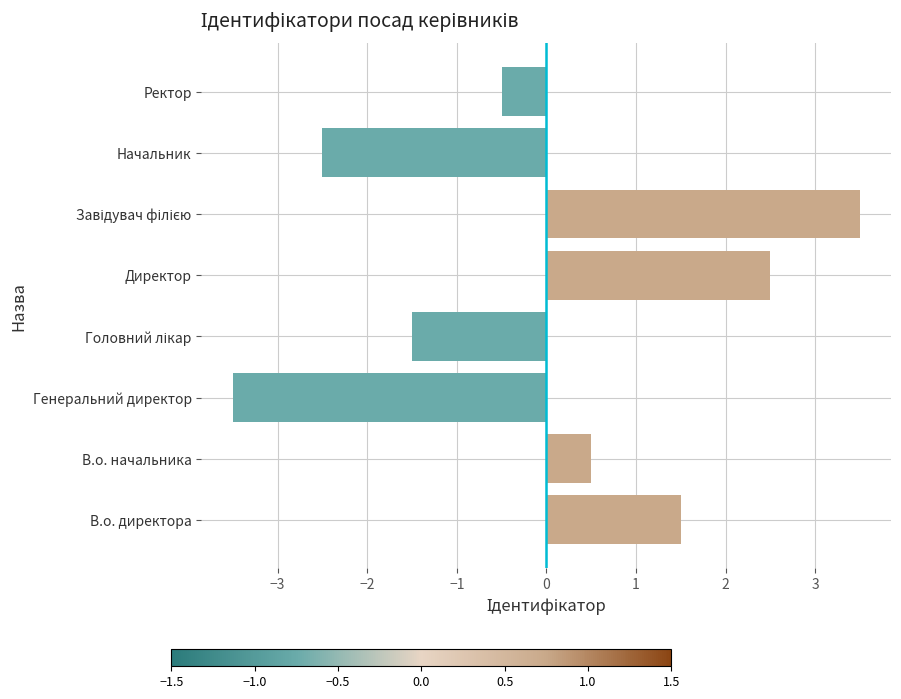

What value does the data have at Генеральний директор?

-3.5